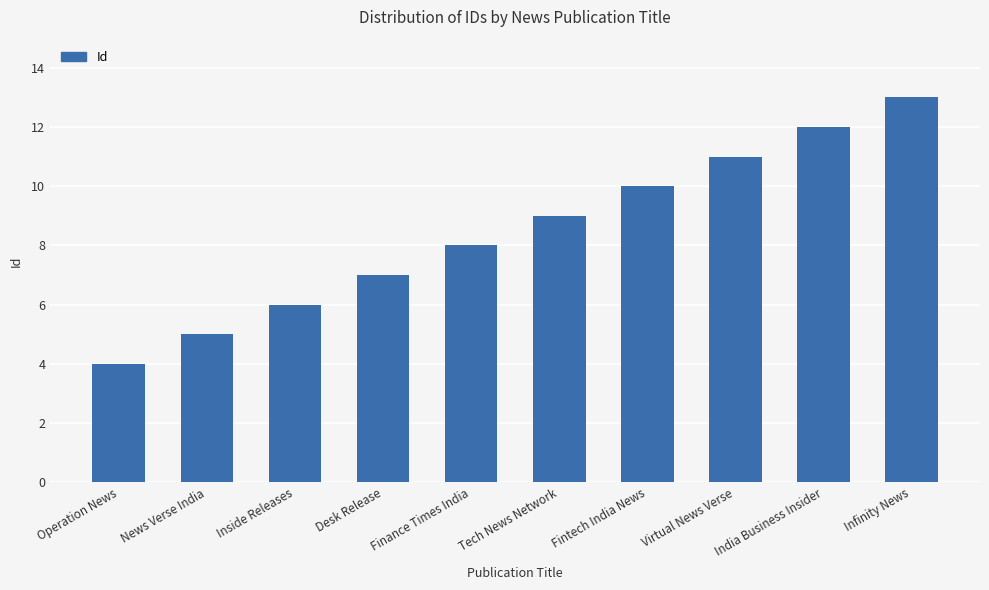

What value does the data have at Fintech India News?

10